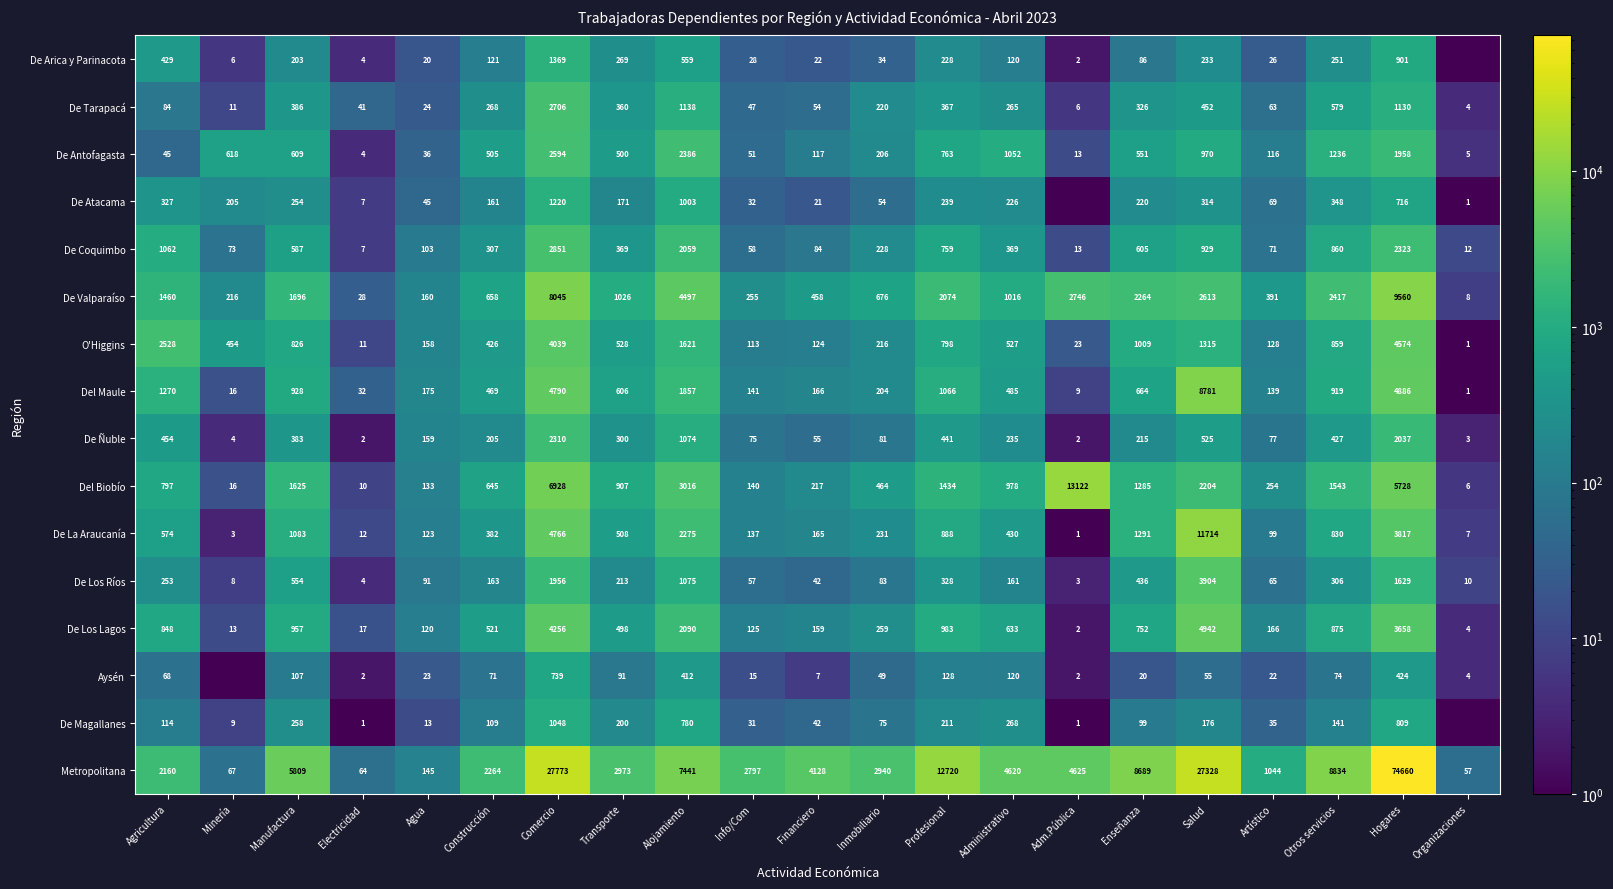

What is the maximum value shown in the chart?

74660.0